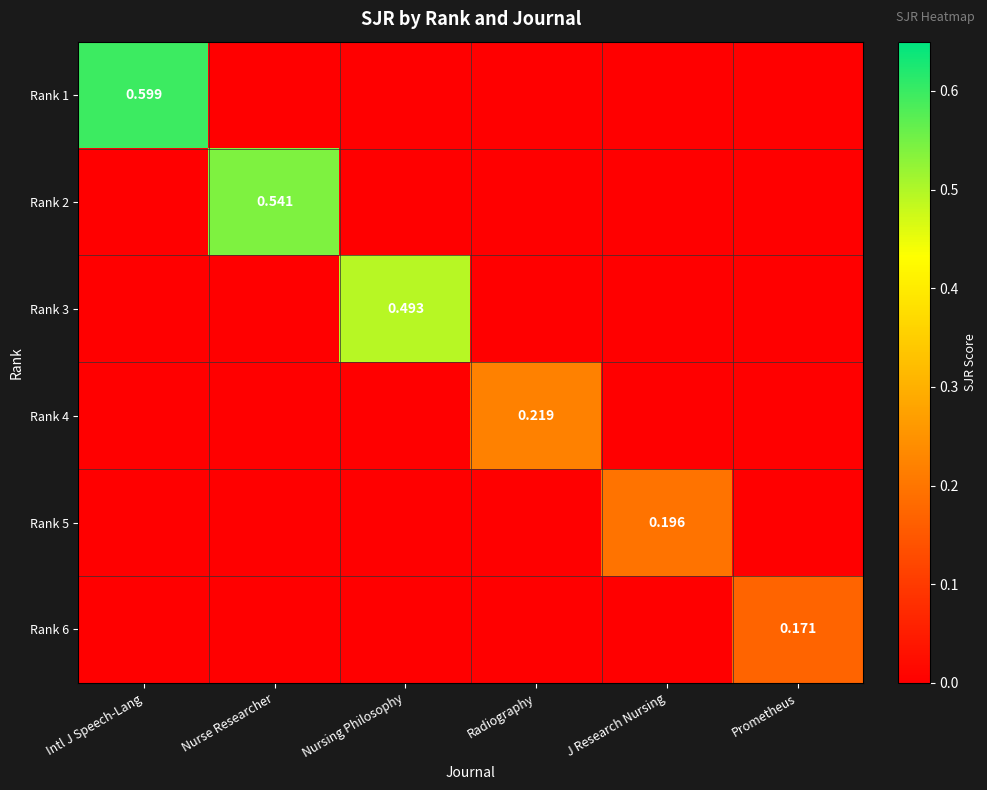

At which label is Rank 5 closest to 0?

Intl J Speech-Lang